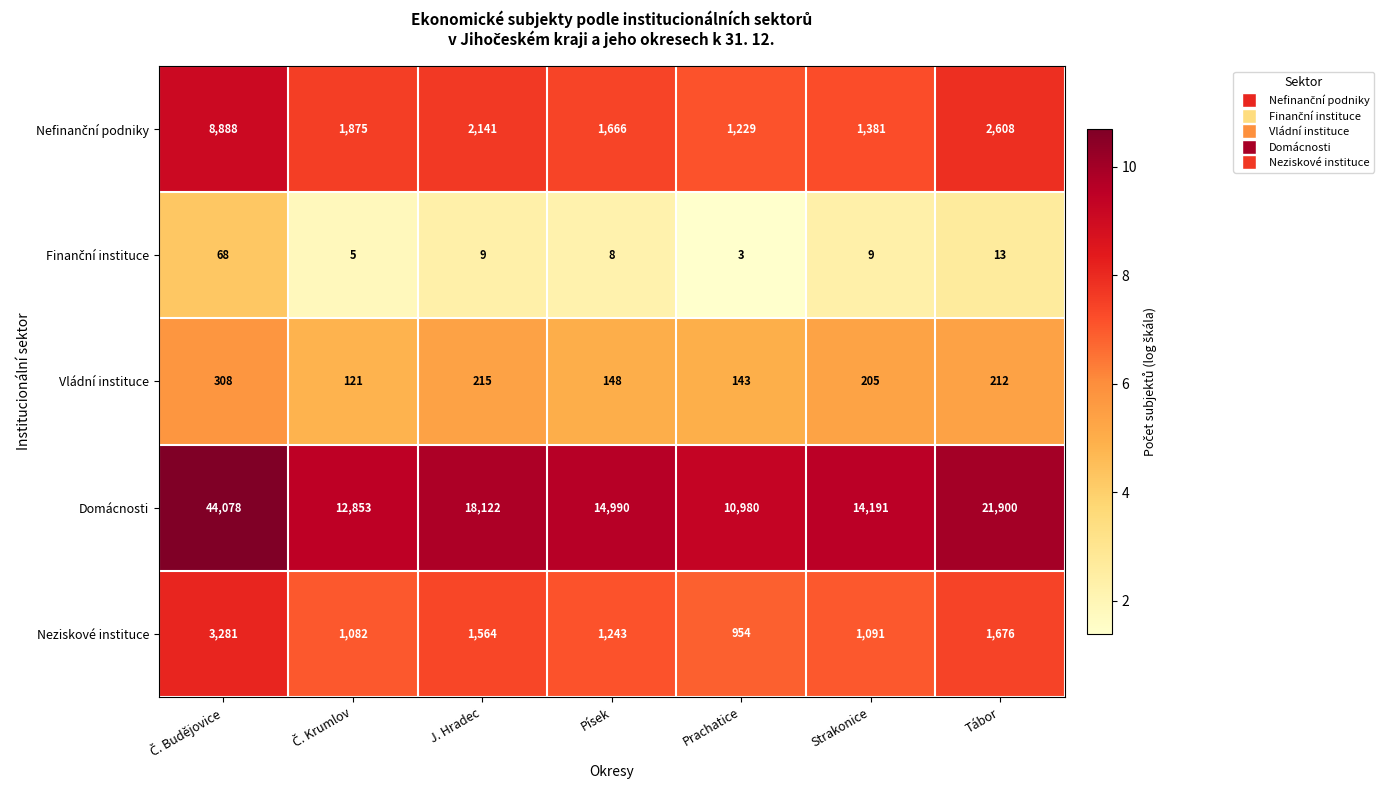

What is the difference between the maximum and minimum values in the Domácnosti series?

33098